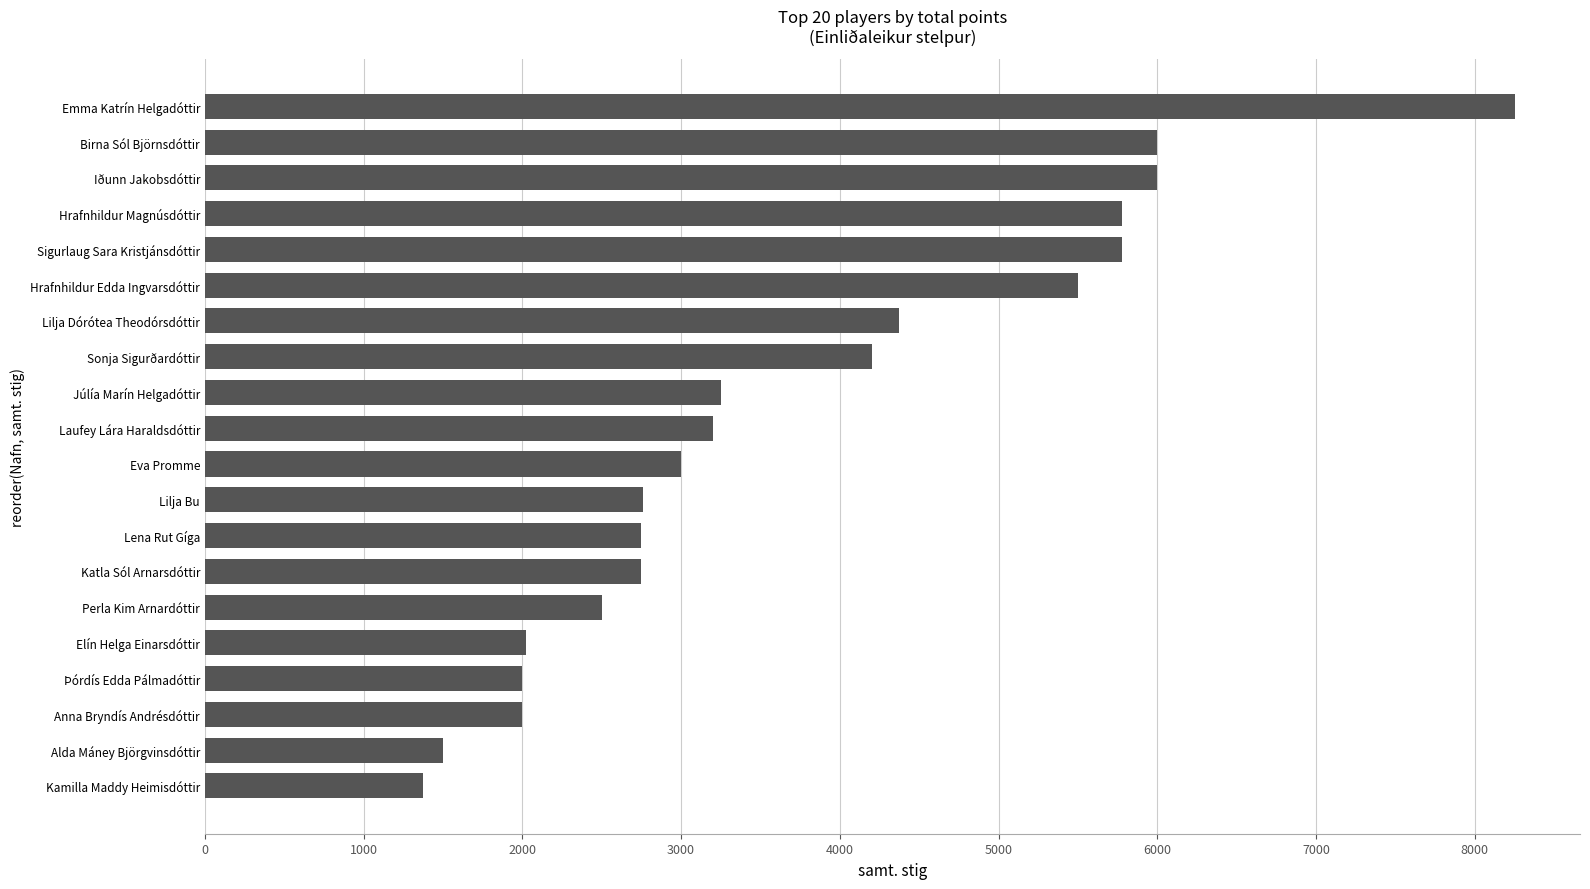

What is the smallest value displayed?

1375